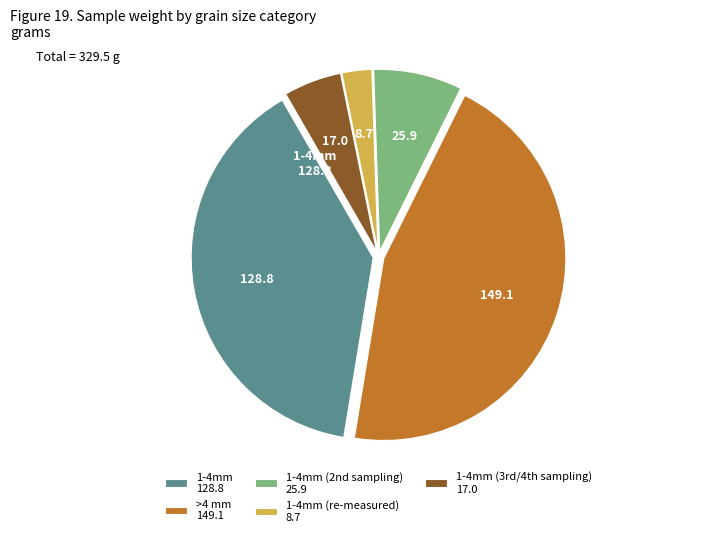

Rank the categories by value from lowest to highest.

1-4mm (re-measured) 8.7, 1-4mm (3rd/4th sampling) 17.0, 1-4mm (2nd sampling) 25.9, 1-4mm 128.8, >4 mm 149.1